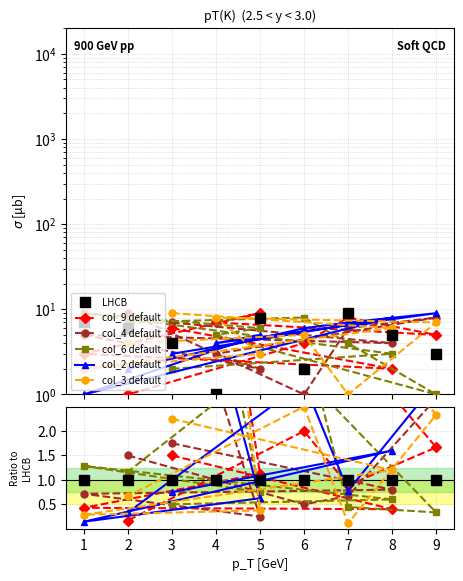

How many lines are shown in the chart?

6